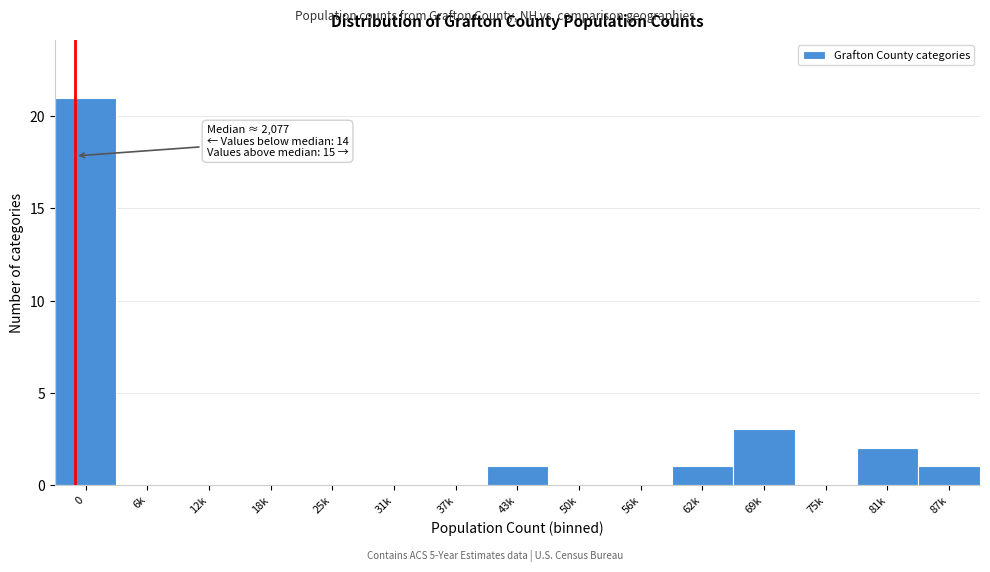

Reading right to left, extract all data points from this chart.

87k=1	81k=2	75k=0	69k=3	62k=1	56k=0	50k=0	43k=1	37k=0	31k=0	25k=0	18k=0	12k=0	6k=0	0=21